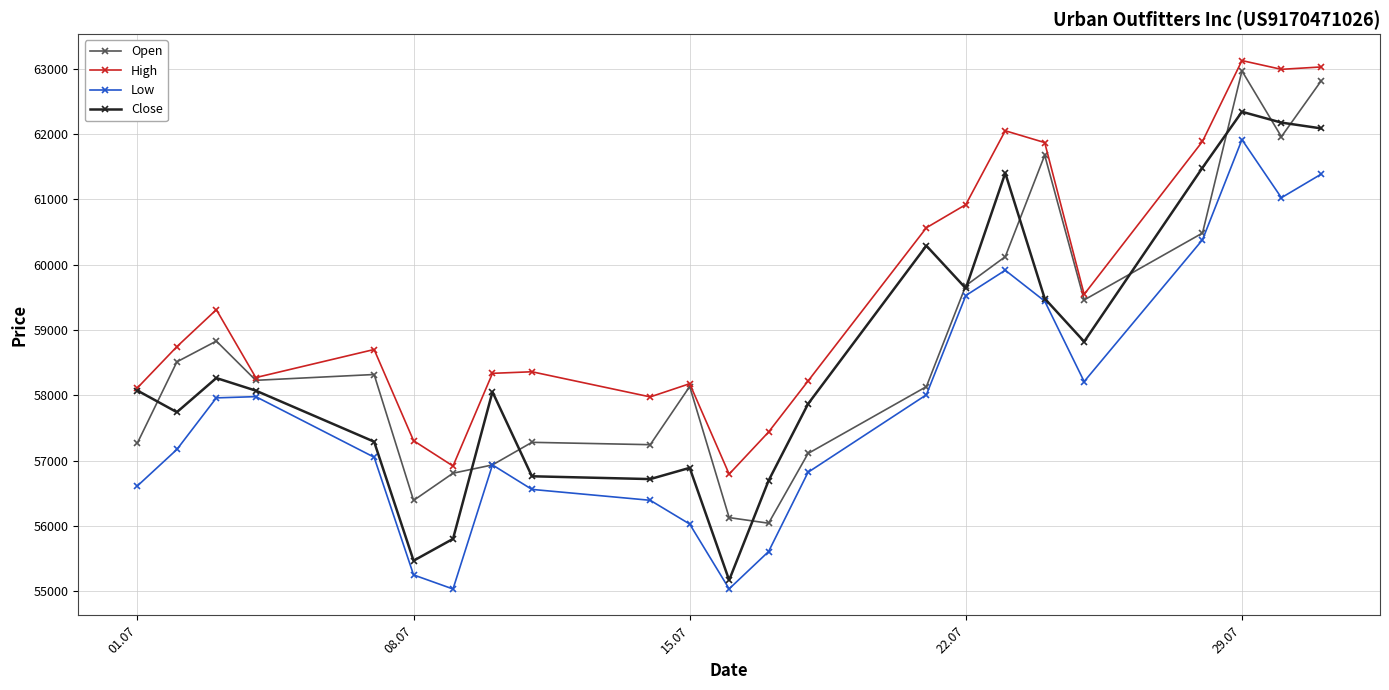

True or false: Low and High cross at least once.

False